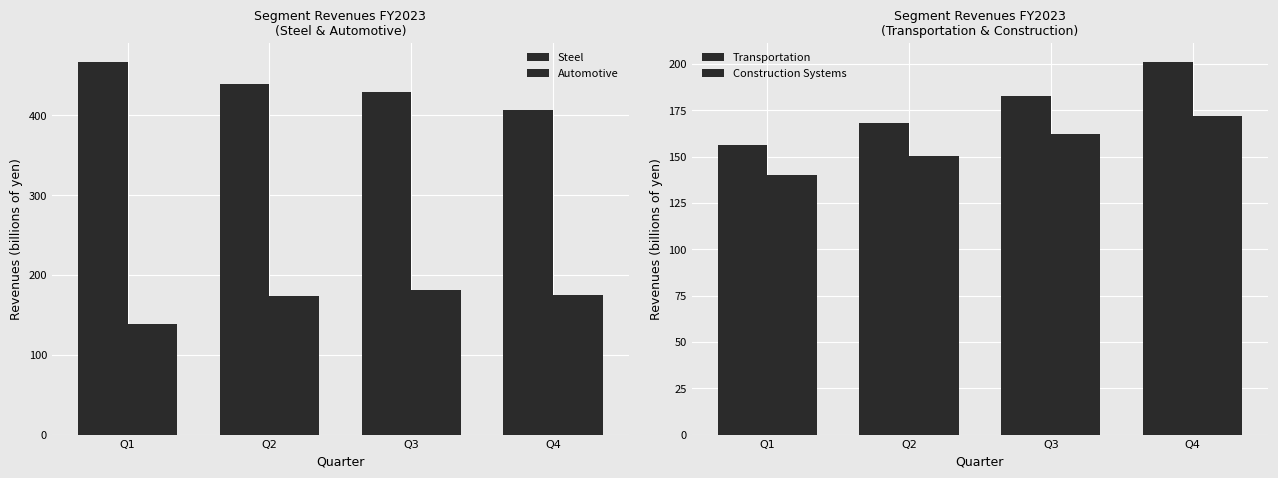

What is the difference between the Automotive values at Q3 and Q1?

43.8